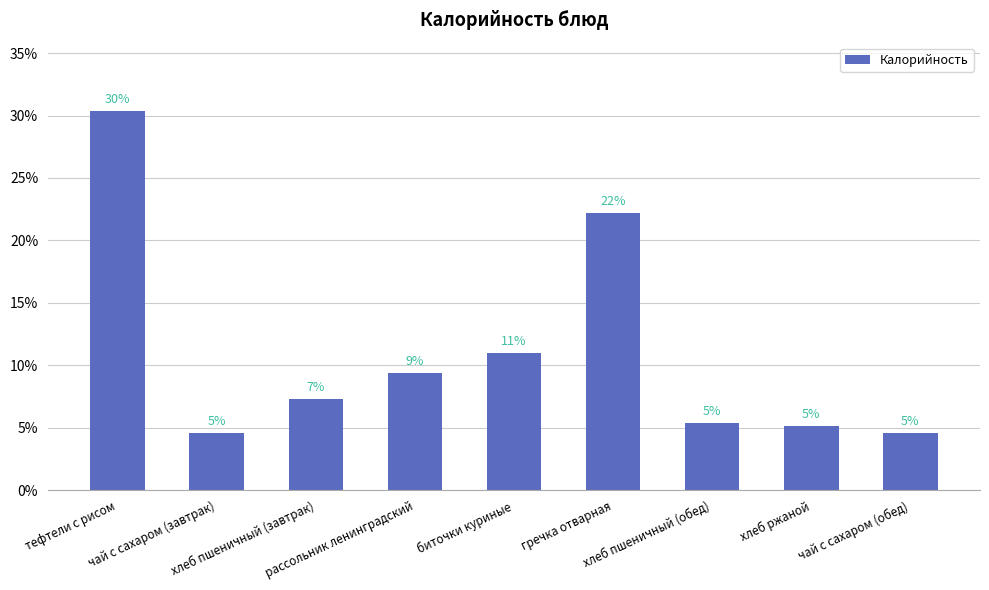

Reading left to right, extract all data points from this chart.

30.4	4.6	7.3	9.4	11.0	22.2	5.4	5.2	4.6